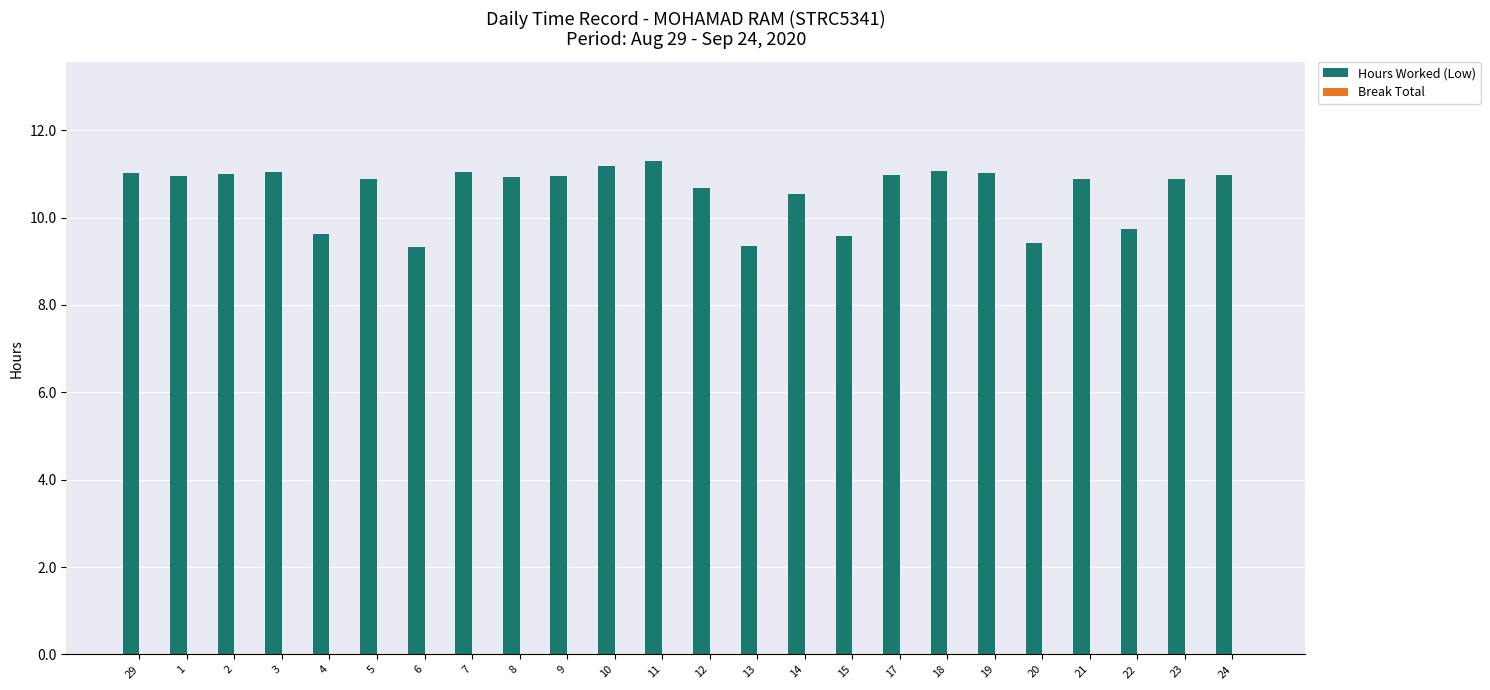

What is the change in value from 4 to 6?

-0.3